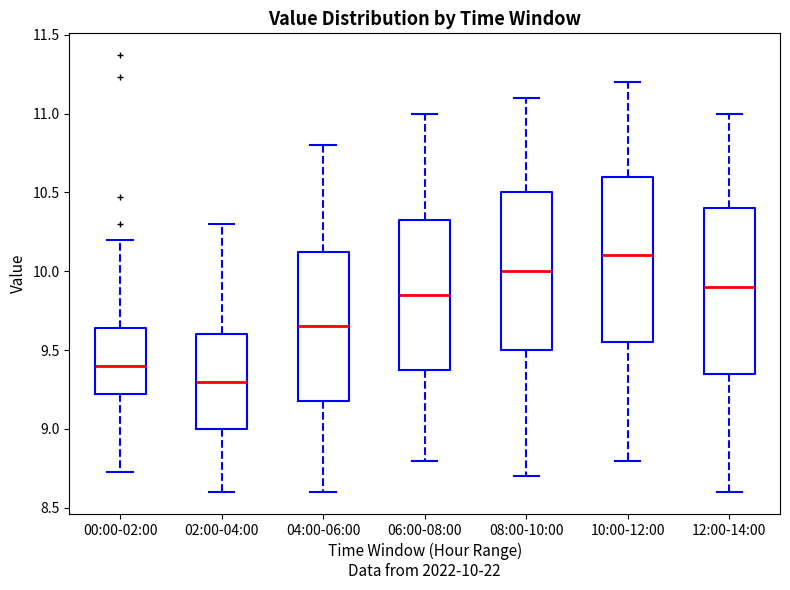

Which box's median line is the highest?

10:00-12:00